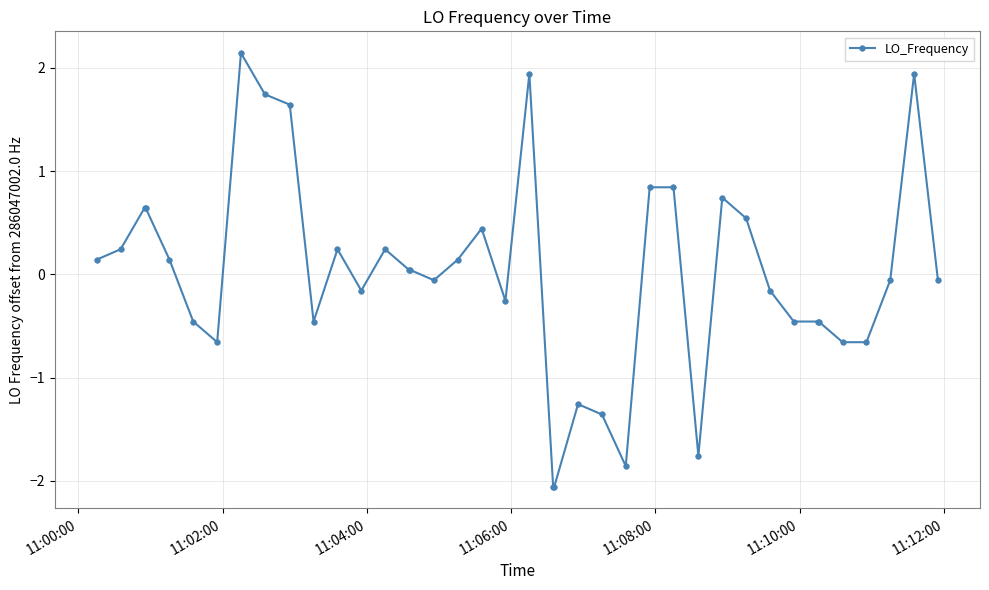

What is the difference between the maximum and second lowest values?

4.2